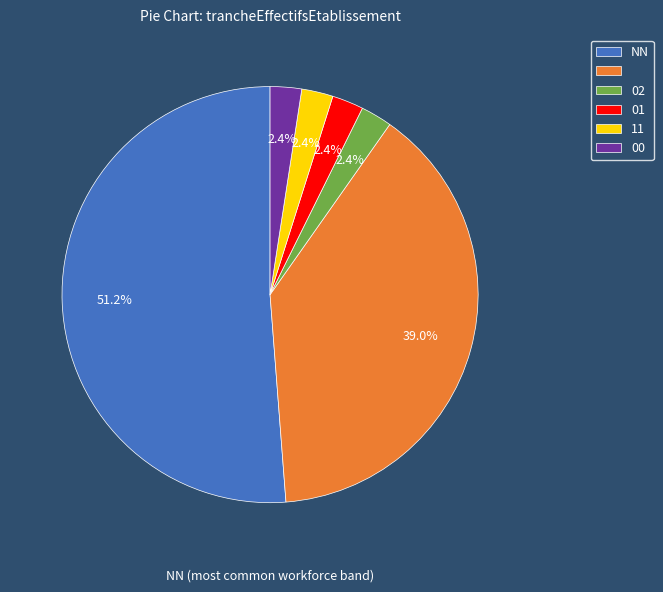

Is there a majority slice in this chart?

Yes